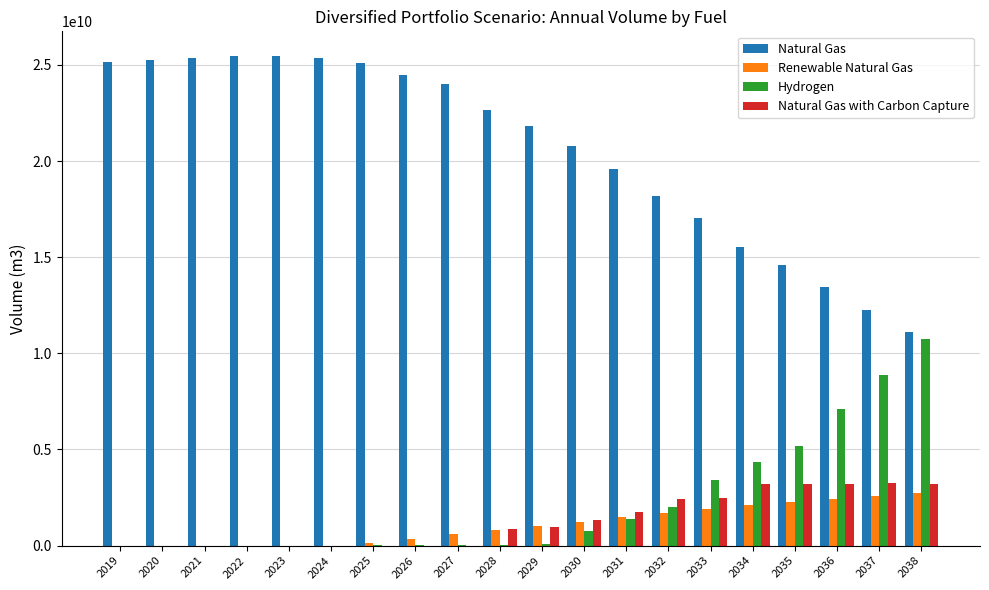

Which series has the largest total across all categories?

Natural Gas